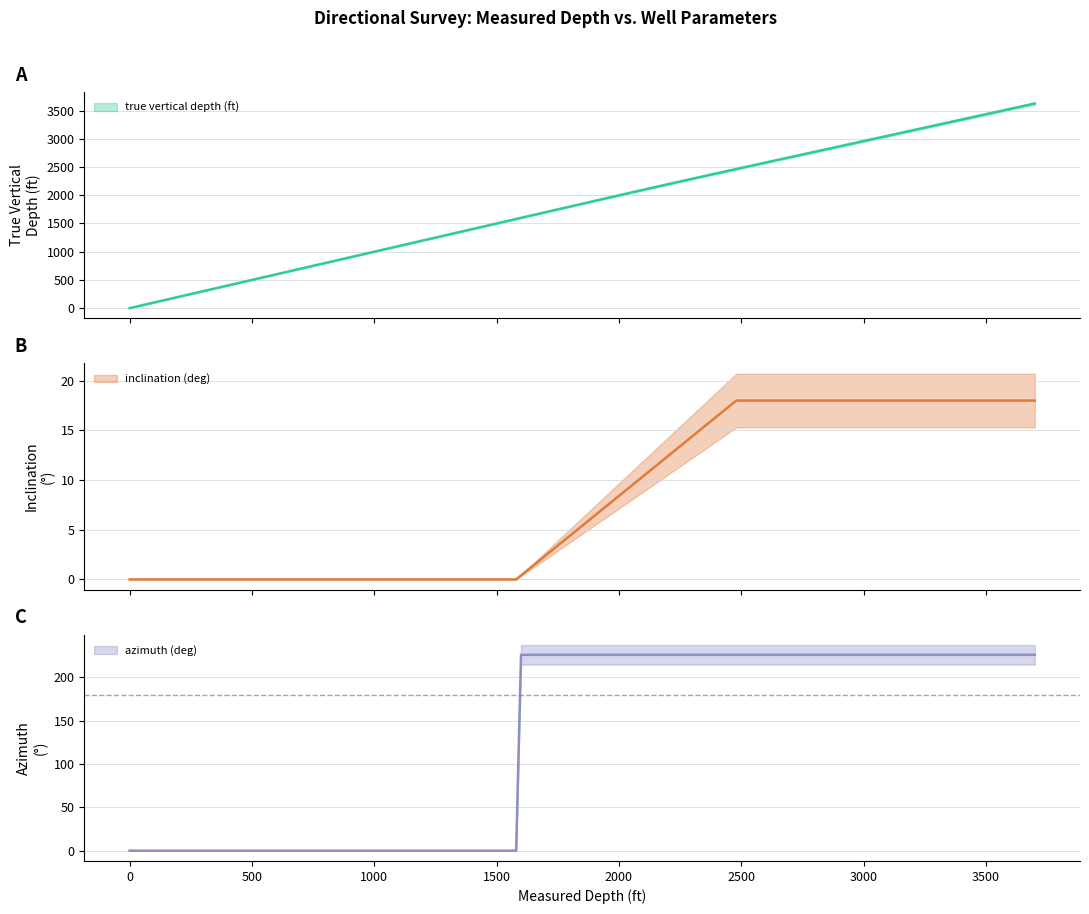

True or false: inclination (deg) and azimuth (deg) intersect in this chart.

False